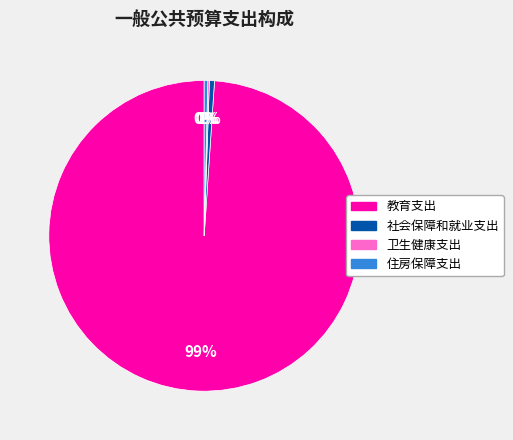

Does any single category account for the majority?

Yes